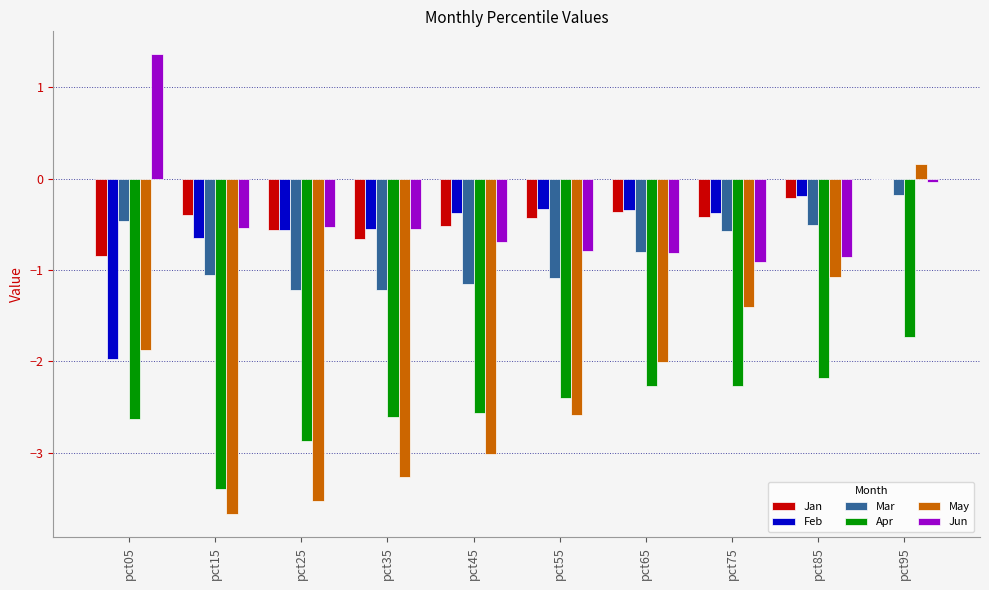

What is the maximum value shown in the chart?

1.4